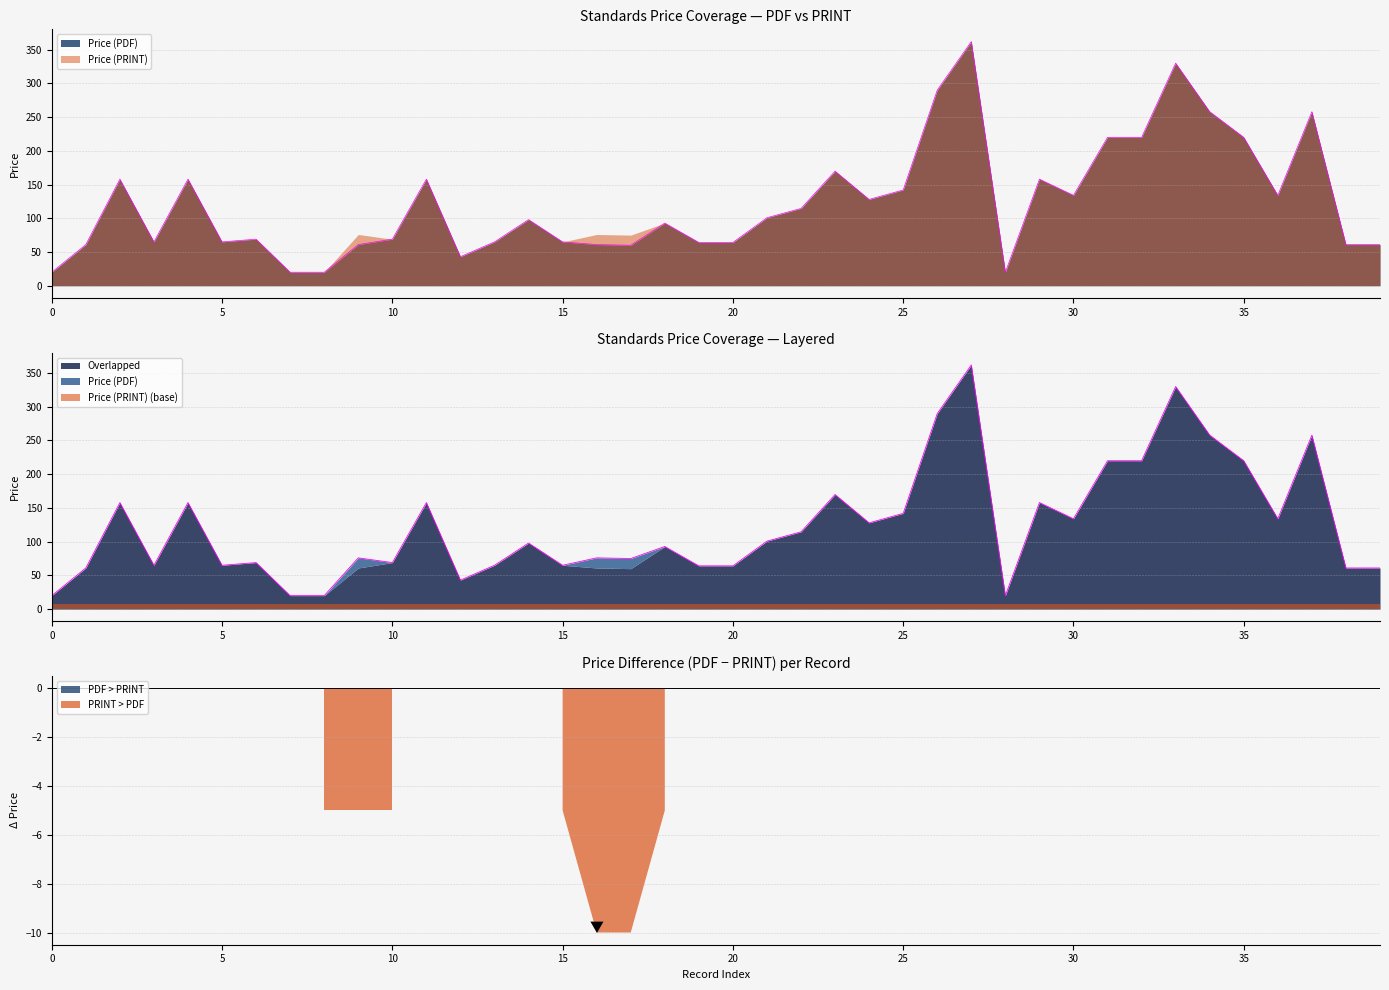

Rank the series at 26 from highest to lowest value.

Price (PDF), Price (PRINT)